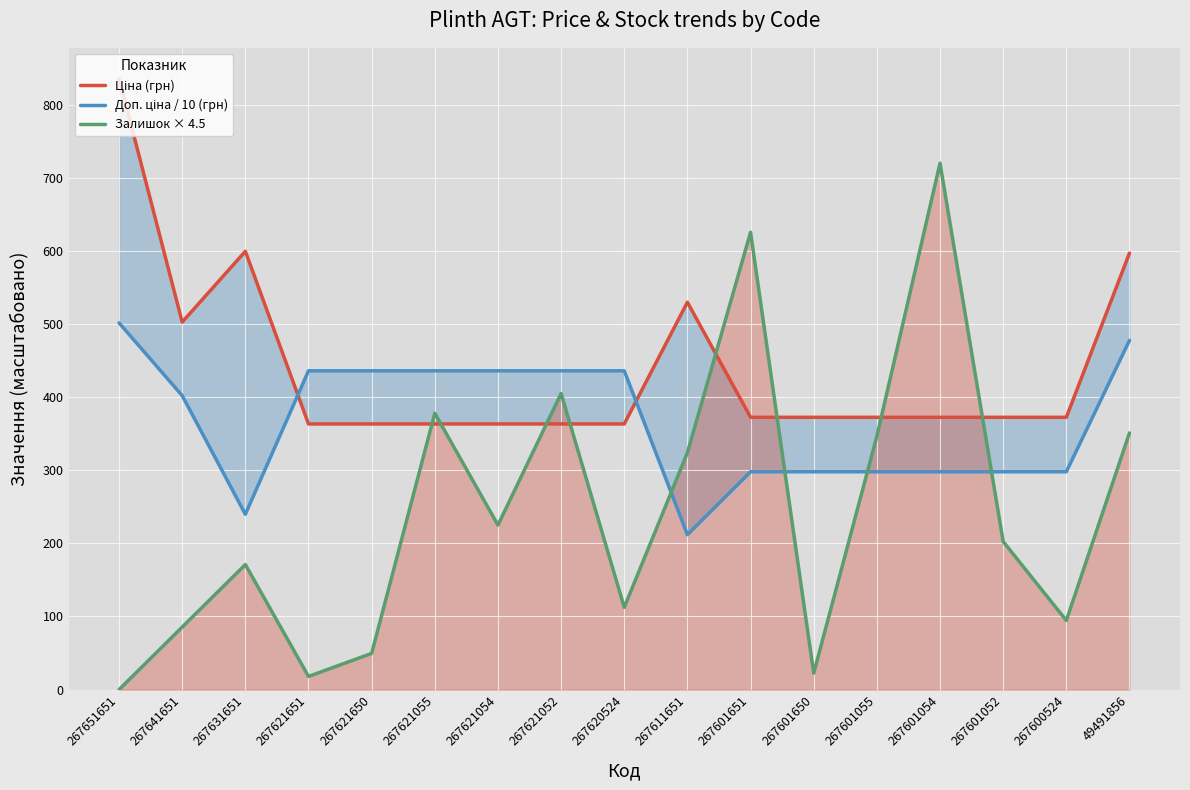

Reading left to right, list all the values displayed in this chart.

Ціна (грн): 267651651=835.9	267641651=502.6	267631651=599.5	267621651=363.3	267621650=363.3	267621055=363.3	267621054=363.3	267621052=363.3	267620524=363.3	267611651=529.9	267601651=372.4	267601650=372.4	267601055=372.4	267601054=372.4	267601052=372.4	267600524=372.4	49491856=597.0
Доп. ціна / 10 (грн): 267651651=501.6	267641651=402.1	267631651=239.8	267621651=436.0	267621650=436.0	267621055=436.0	267621054=436.0	267621052=436.0	267620524=436.0	267611651=211.9	267601651=297.9	267601650=297.9	267601055=297.9	267601054=297.9	267601052=297.9	267600524=297.9	49491856=477.6
Залишок × 4.5: 267651651=0.0	267641651=85.5	267631651=171.0	267621651=18.0	267621650=49.5	267621055=378.0	267621054=225.0	267621052=405.0	267620524=112.5	267611651=324.0	267601651=625.5	267601650=22.5	267601055=346.5	267601054=720.0	267601052=202.5	267600524=94.5	49491856=351.0